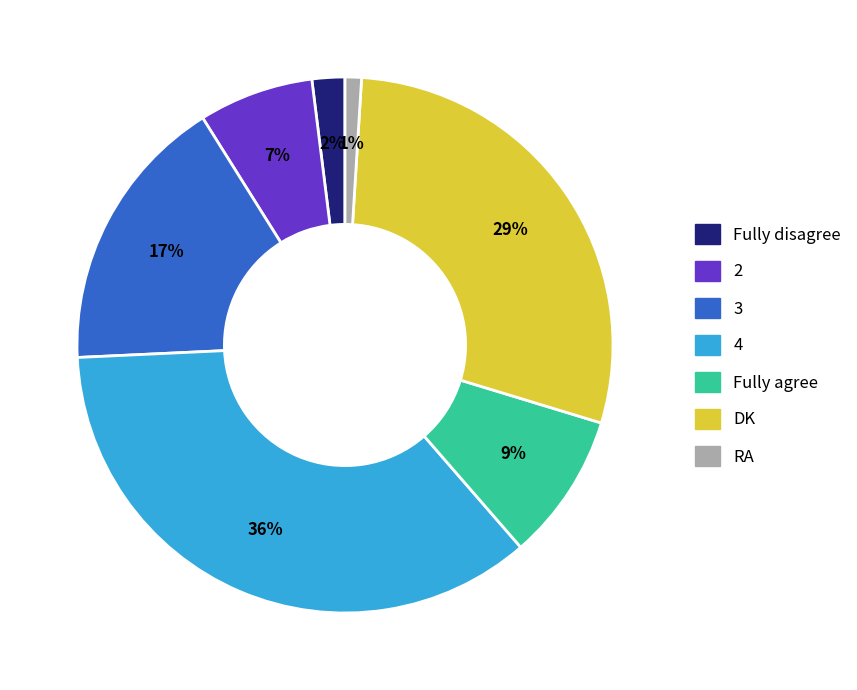

Rank the categories by value from lowest to highest.

RA, Fully disagree, 2, Fully agree, 3, DK, 4